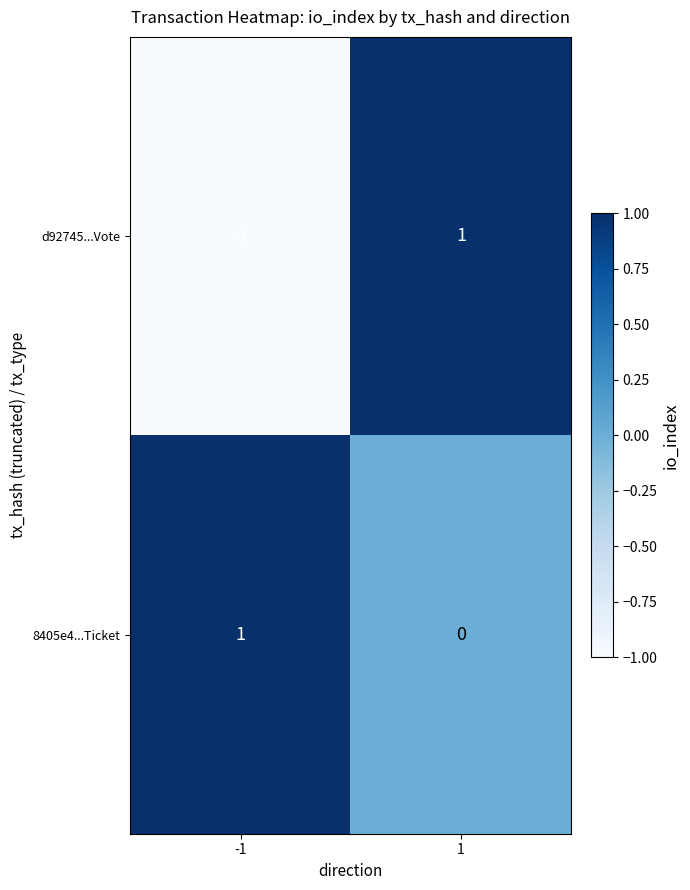

Reading left to right, extract all data points from this chart.

d92745...Vote: -1=-1	1=1
8405e4...Ticket: -1=1	1=0